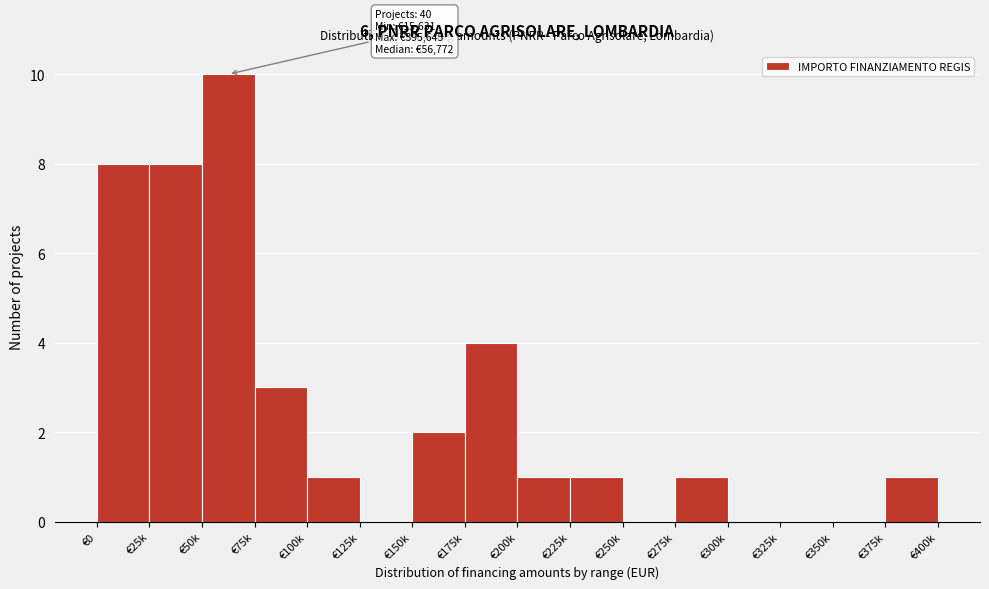

Reading left to right, what are all the values shown in this chart?

€0=8	€25k=8	€50k=10	€75k=3	€100k=1	€125k=0	€150k=2	€175k=4	€200k=1	€225k=1	€250k=0	€275k=1	€300k=0	€325k=0	€350k=0	€375k=1